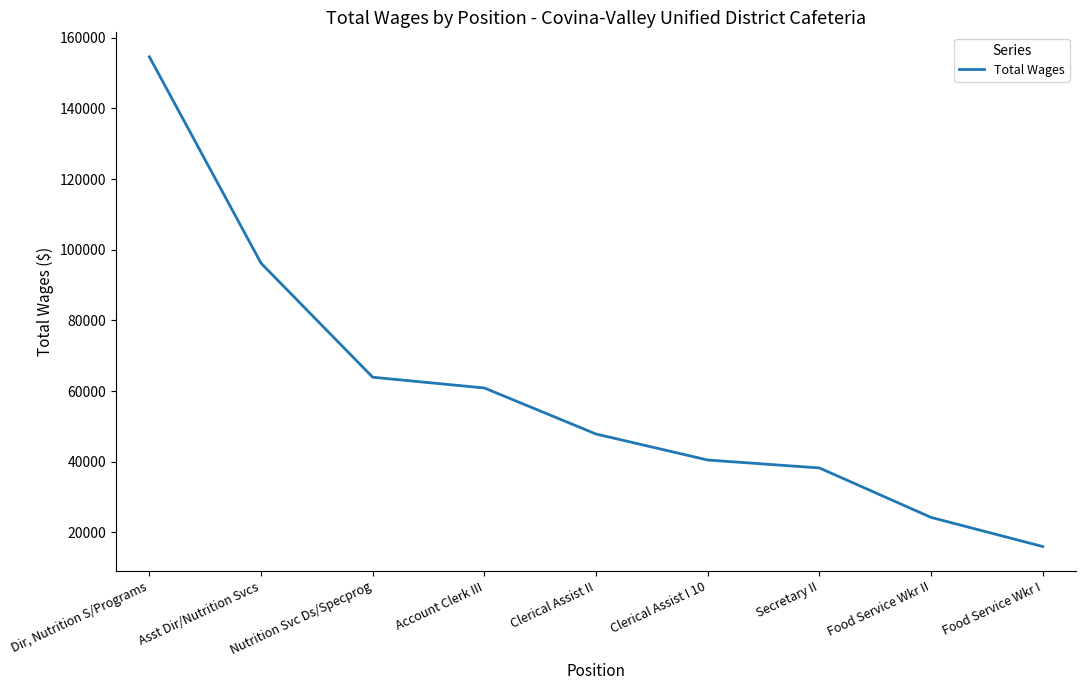

Reading left to right, list all the values displayed in this chart.

154624	96179	63901	60857	47818	40459	38215	24208	15964